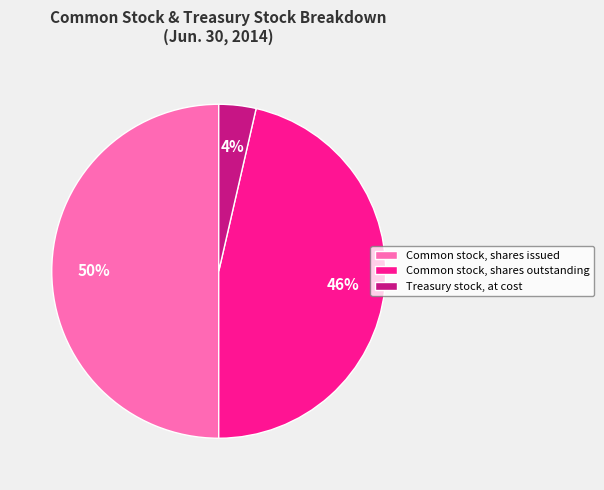

Is the sum of Common stock, shares outstanding and Common stock, shares issued greater than half?

Yes